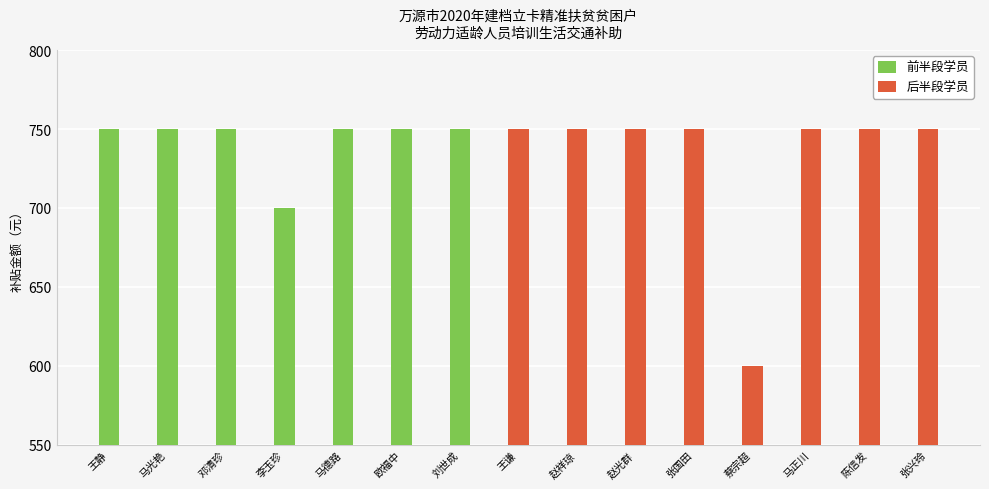

How many data points are less than 750?

2